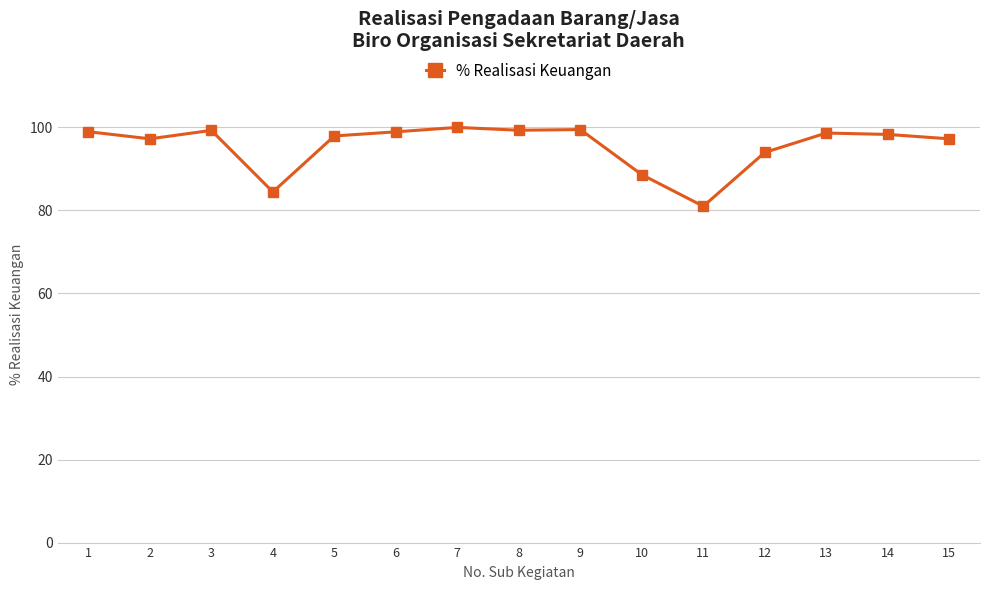

How many series are shown in this chart?

1